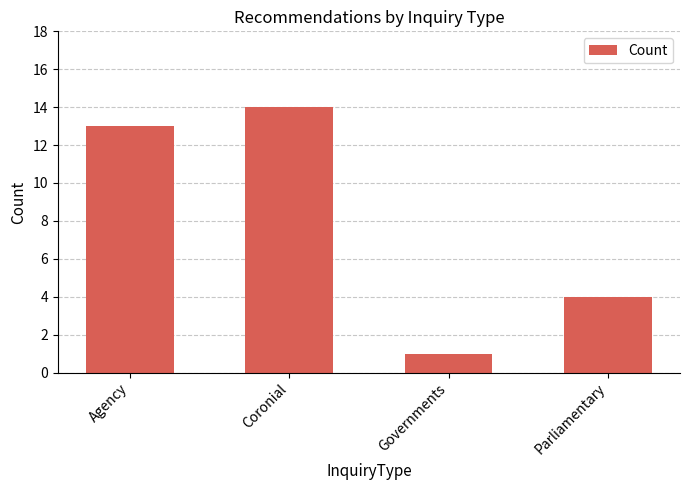

What is the greatest value displayed?

14